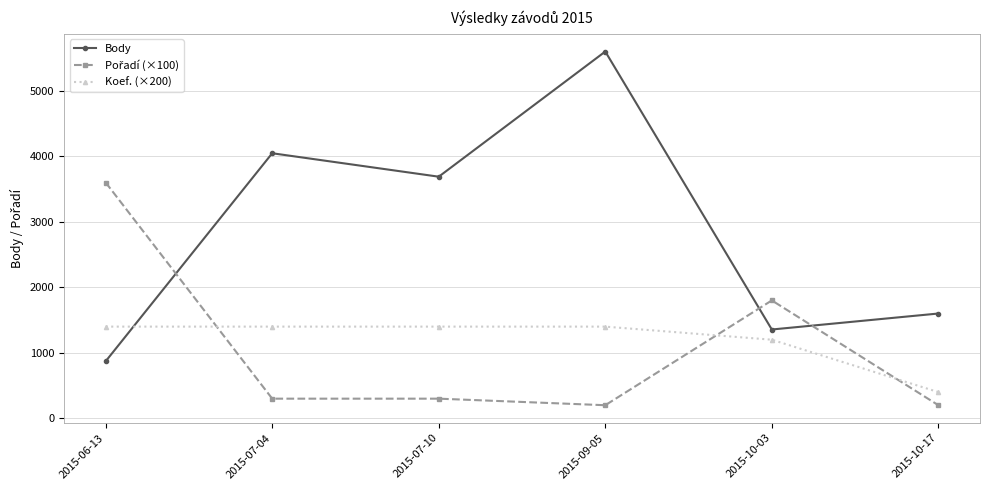

Where is the first local minimum for Body?

2015-07-10